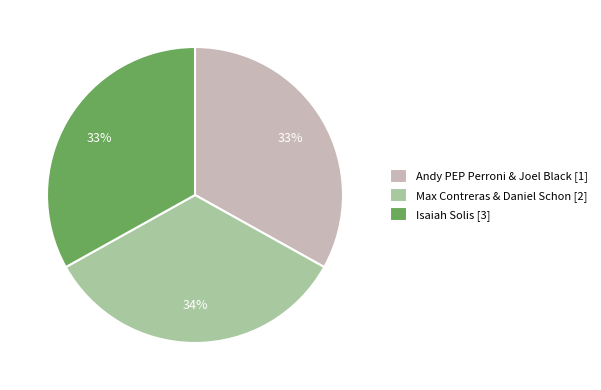

Is it true that Andy PEP Perroni & Joel Black [1] is 21% of the pie?

False